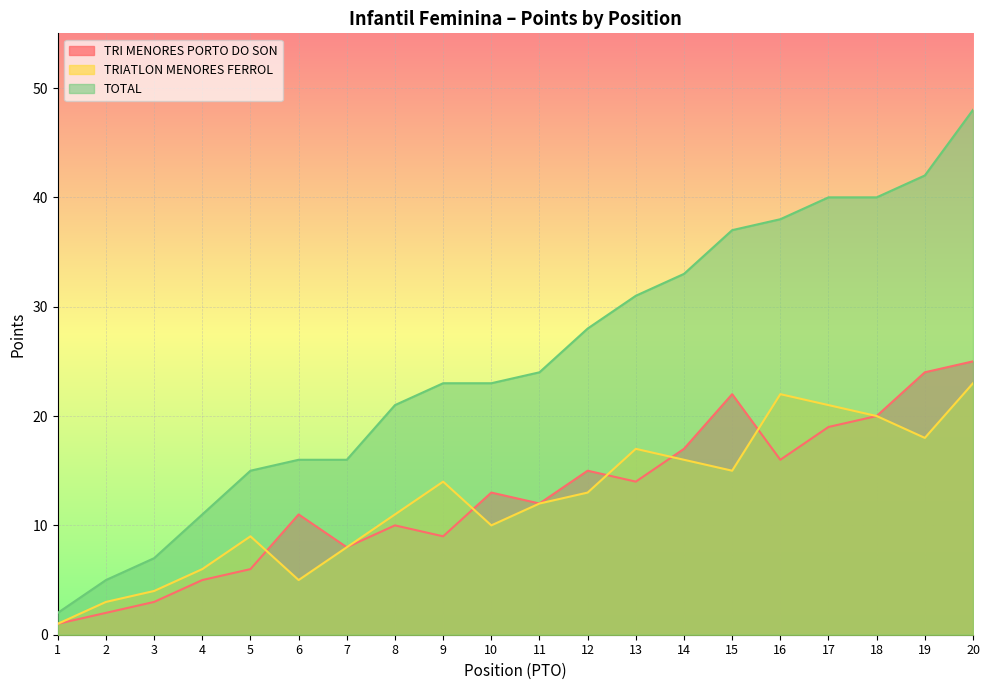

Is the value of TRIATLON MENORES FERROL at 7 greater than the value of TOTAL at 18?

No